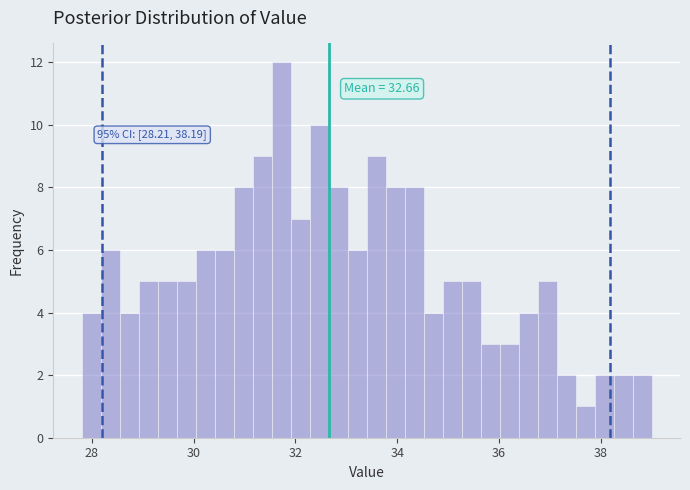

Read against the x-axis, roughly where is the centre of the tallest bar?

31.8